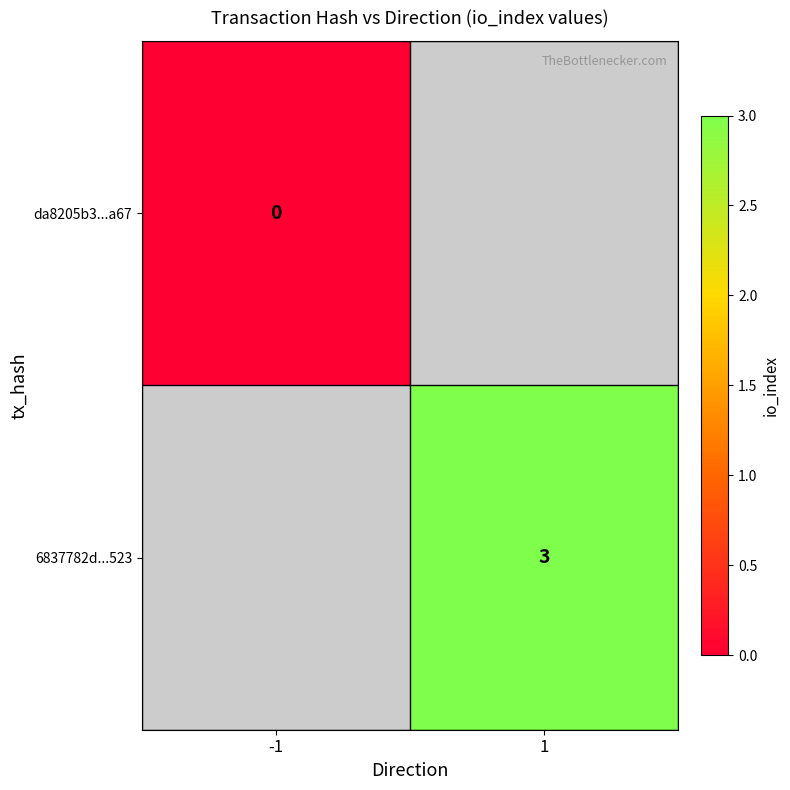

The value of 6837782d...523 at 1 is 3. True or false?

True